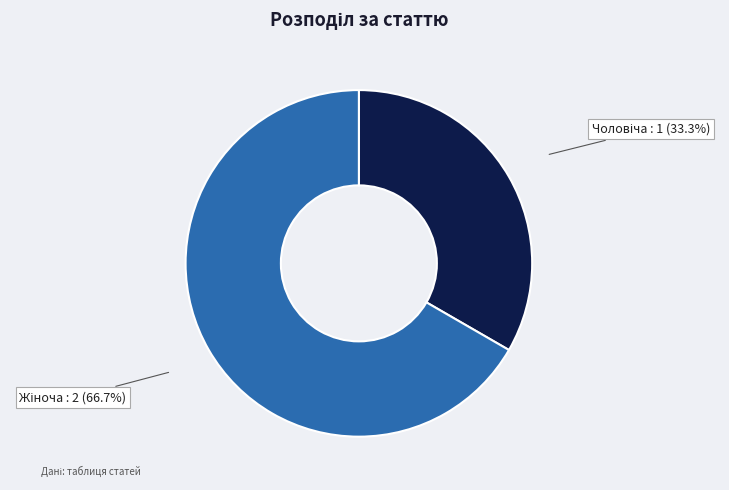

Is there a majority slice in this chart?

Yes